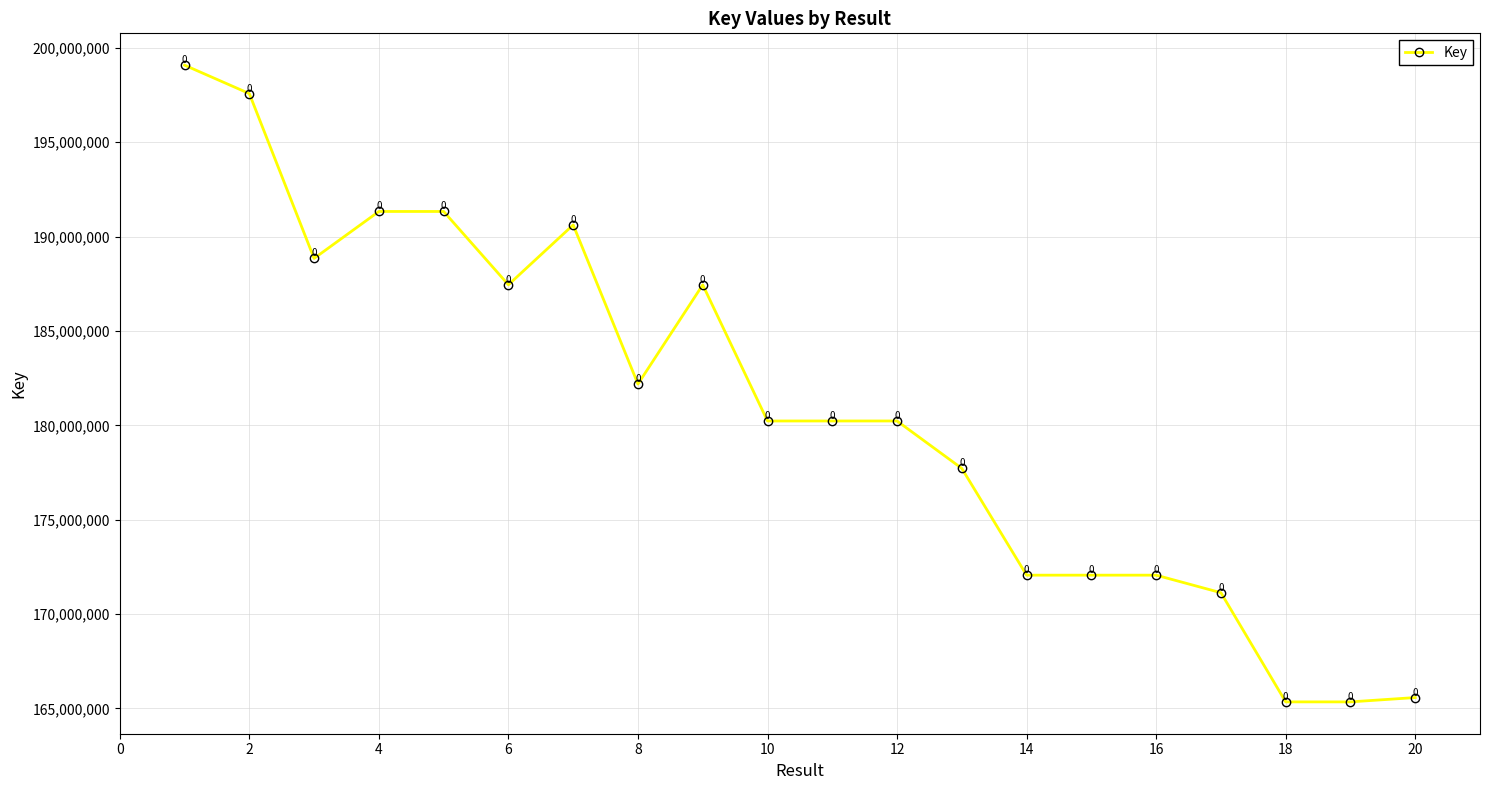

How many categories are shown in the chart?

20